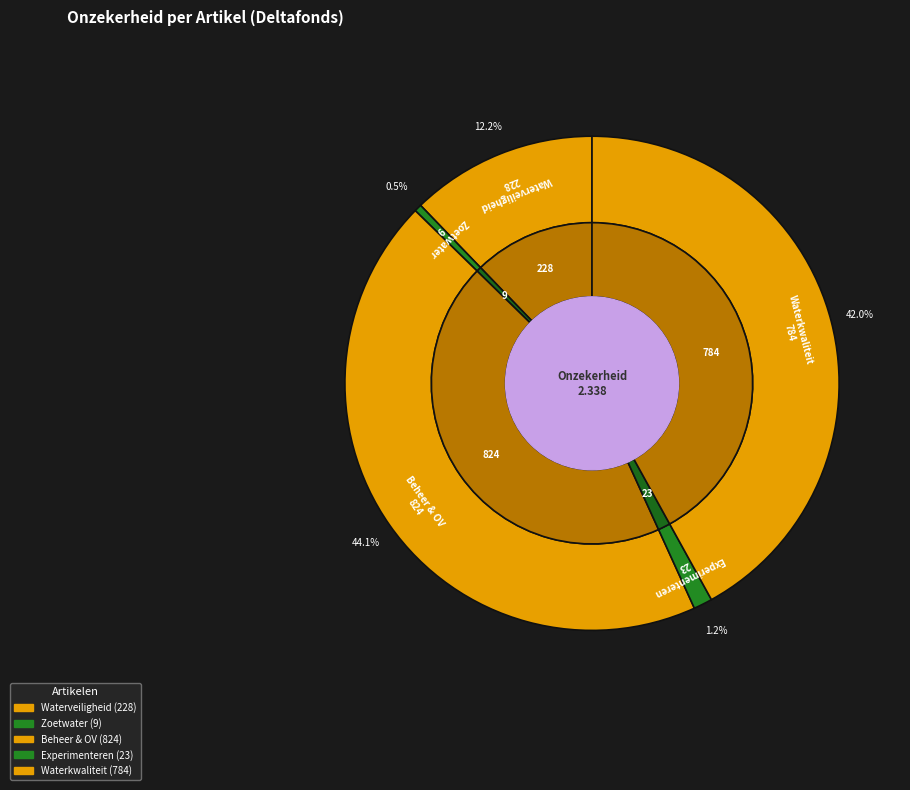

How many slices are in this pie chart?

5